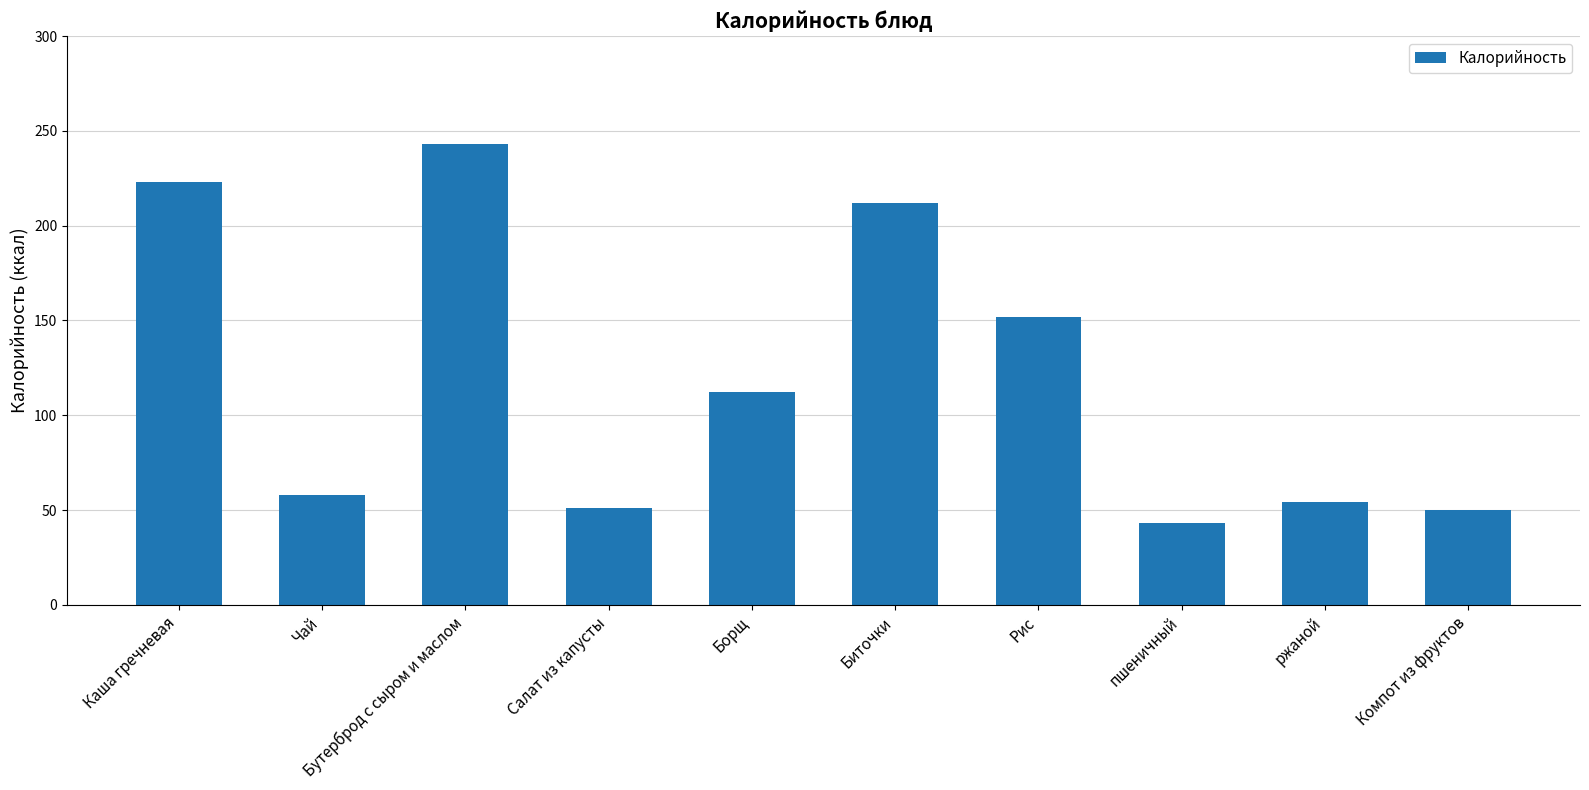

What is the difference between the values at Борщ and пшеничный?

69.1